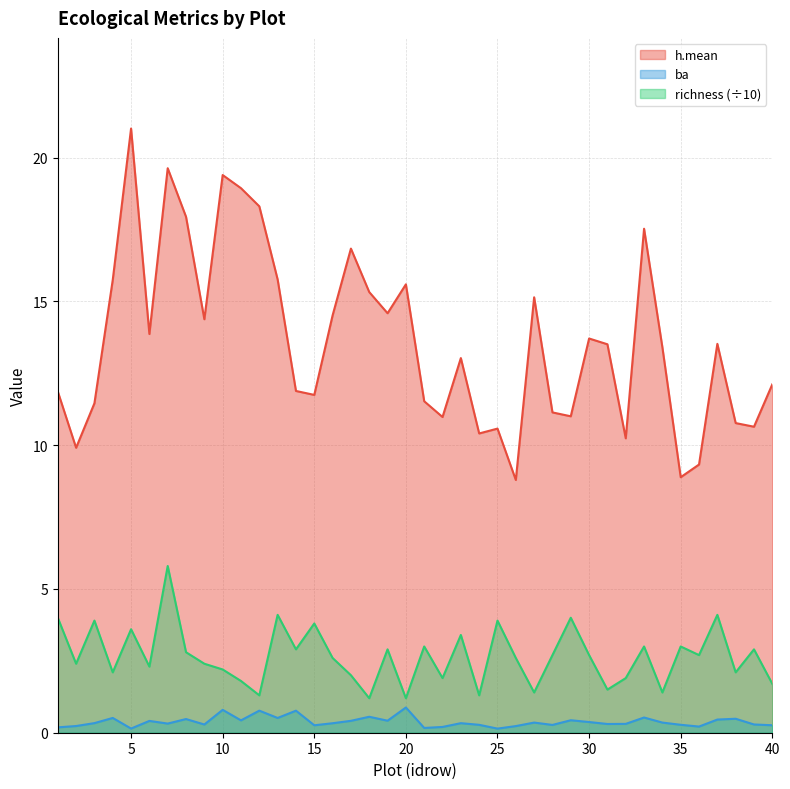

Reading left to right, what are all the values shown in this chart?

h.mean: 11.9	9.9	11.5	15.8	21.0	13.9	19.6	17.9	14.4	19.4	18.9	18.3	15.8	11.9	11.8	14.5	16.8	15.3	14.6	15.6	11.5	11.0	13.0	10.4	10.6	8.8	15.1	11.1	11.0	13.7	13.5	10.2	17.5	13.4	8.9	9.3	13.5	10.8	10.6	12.1
ba: 0.2	0.2	0.3	0.5	0.1	0.4	0.3	0.5	0.3	0.8	0.4	0.8	0.5	0.8	0.3	0.3	0.4	0.6	0.4	0.9	0.2	0.2	0.3	0.3	0.1	0.2	0.4	0.3	0.4	0.4	0.3	0.3	0.5	0.4	0.3	0.2	0.5	0.5	0.3	0.3
richness: 4.0	2.4	3.9	2.1	3.6	2.3	5.8	2.8	2.4	2.2	1.8	1.3	4.1	2.9	3.8	2.6	2.0	1.2	2.9	1.2	3.0	1.9	3.4	1.3	3.9	2.6	1.4	2.7	4.0	2.7	1.5	1.9	3.0	1.4	3.0	2.7	4.1	2.1	2.9	1.7